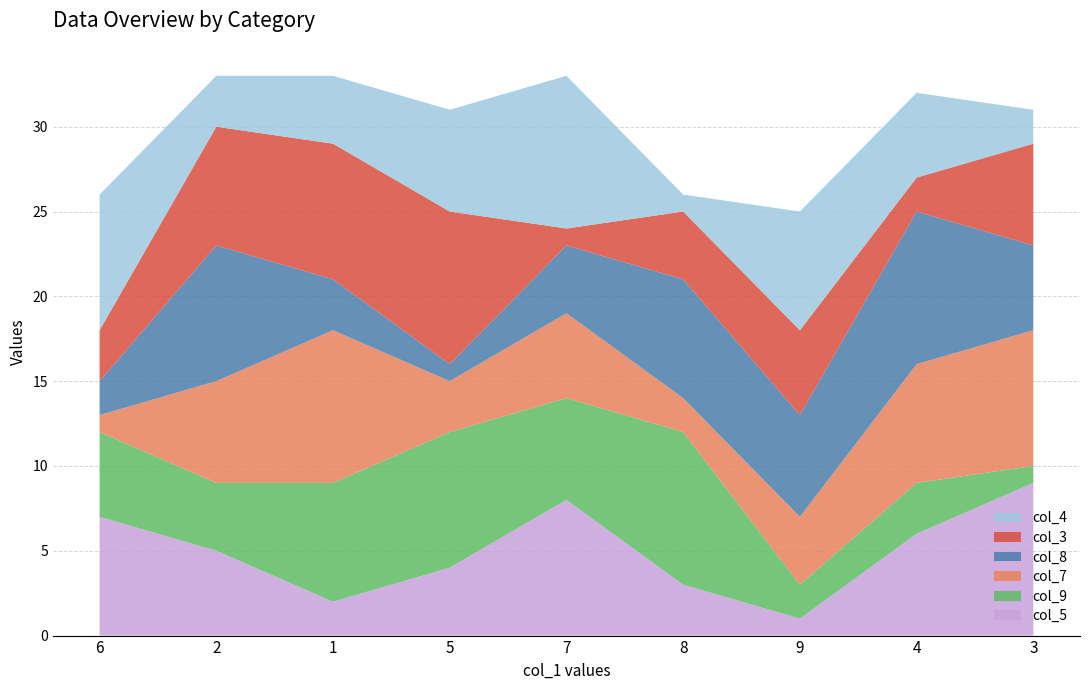

Reading right to left, extract all data points from this chart.

col_5: 3=9	4=6	9=1	8=3	7=8	5=4	1=2	2=5	6=7
col_9: 3=1	4=3	9=2	8=9	7=6	5=8	1=7	2=4	6=5
col_7: 3=8	4=7	9=4	8=2	7=5	5=3	1=9	2=6	6=1
col_8: 3=5	4=9	9=6	8=7	7=4	5=1	1=3	2=8	6=2
col_3: 3=6	4=2	9=5	8=4	7=1	5=9	1=8	2=7	6=3
col_4: 3=2	4=5	9=7	8=1	7=9	5=6	1=4	2=3	6=8